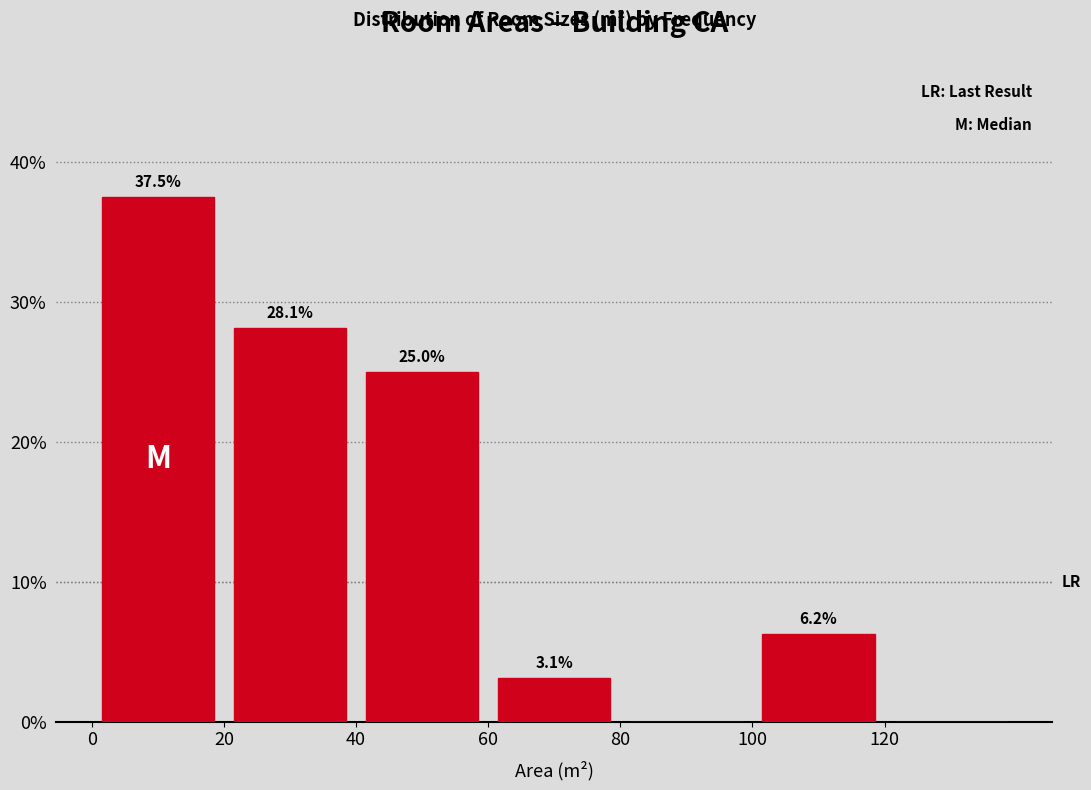

Over which range of the x-axis is the bar tallest?

0 to 20